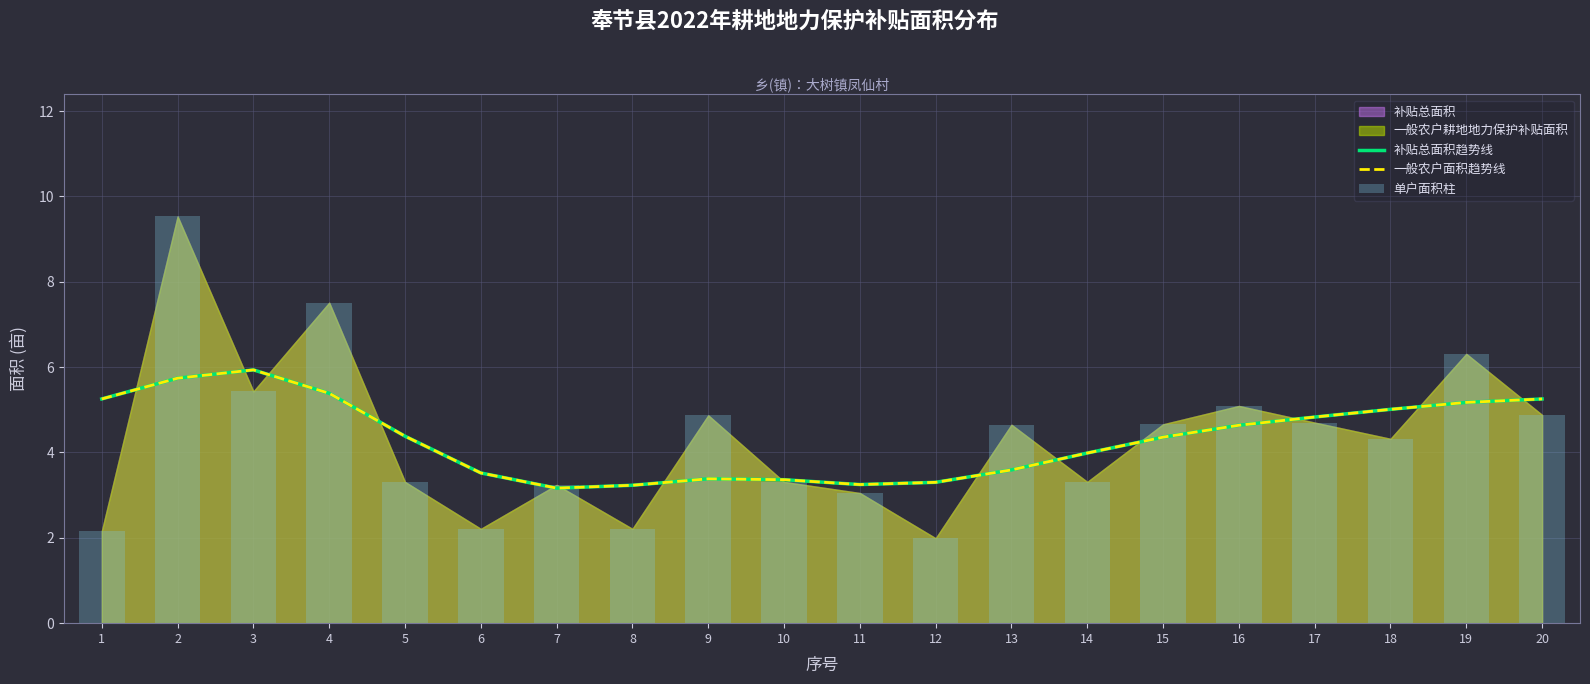

Where is 补贴总面积趋势线 nearest to the value 4?

14